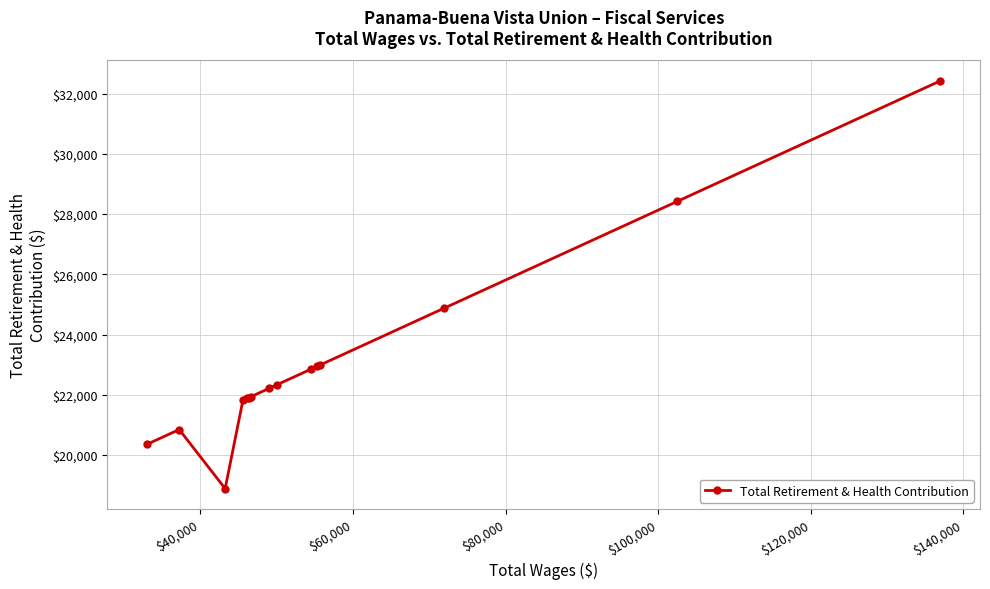

What is the difference between the maximum and minimum values?

13546